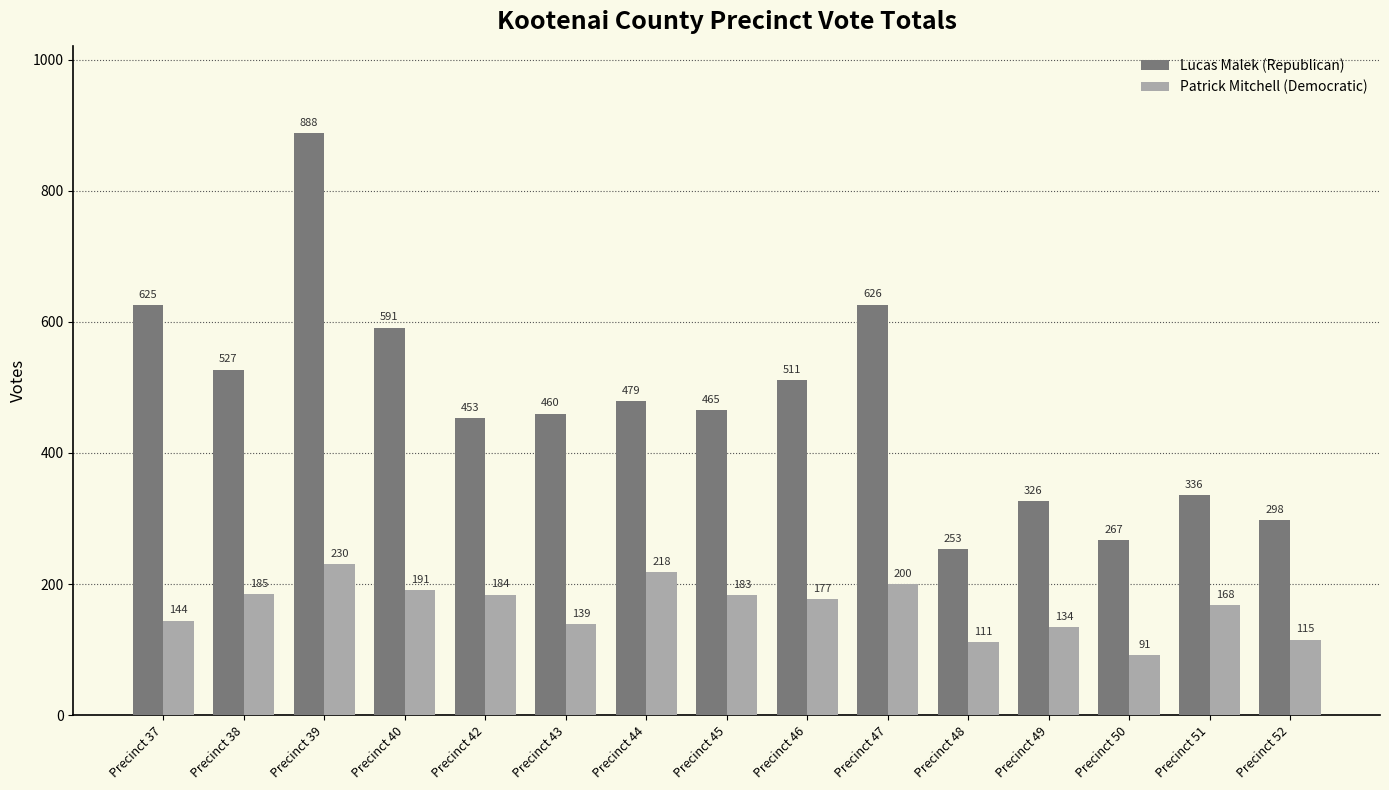

What is the total value across all series at Precinct 50?

358